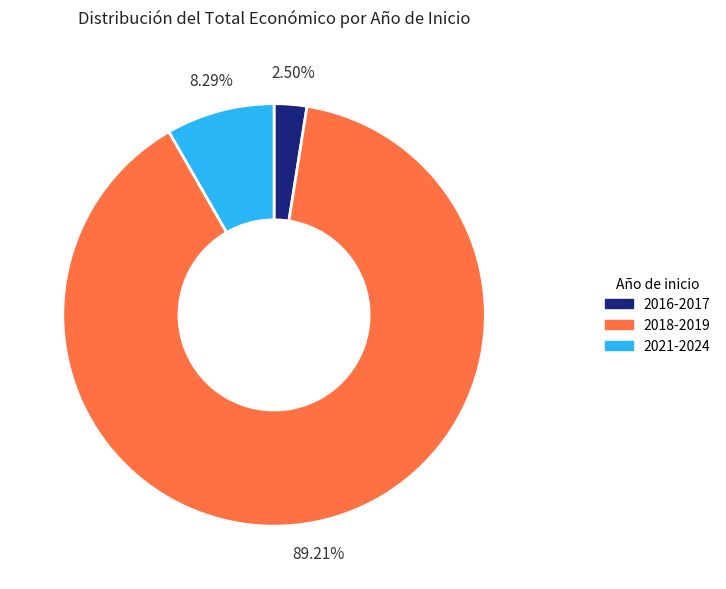

Is there a majority slice in this chart?

Yes